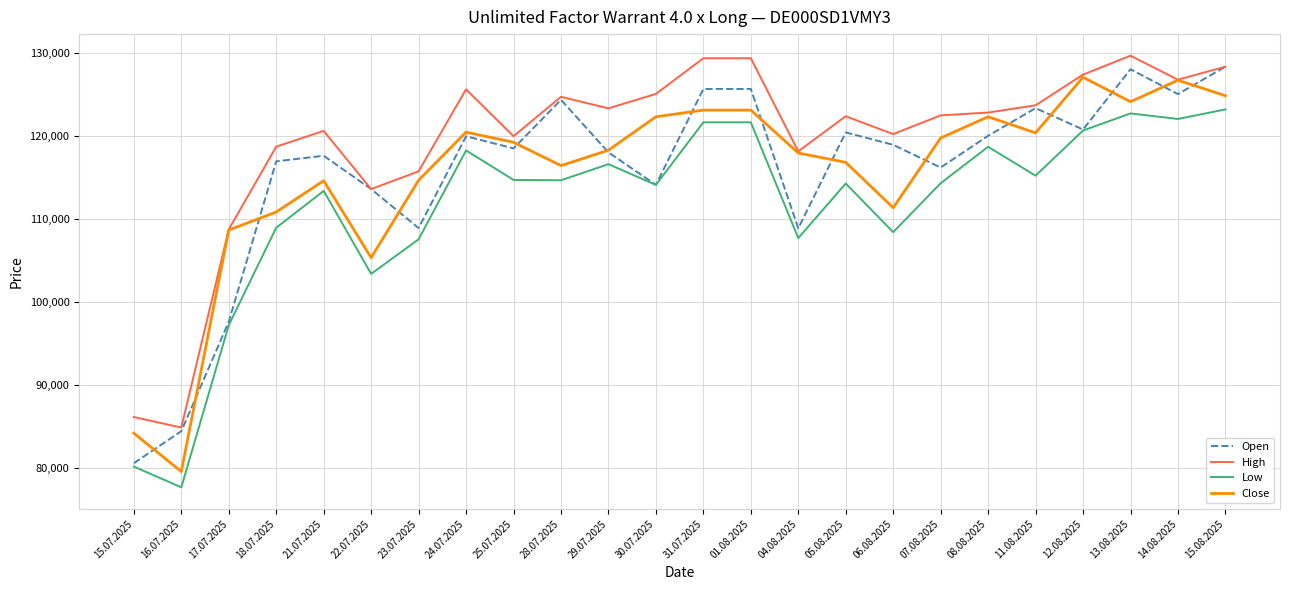

Which series changed the most between 29.07.2025 and 06.08.2025?

Low